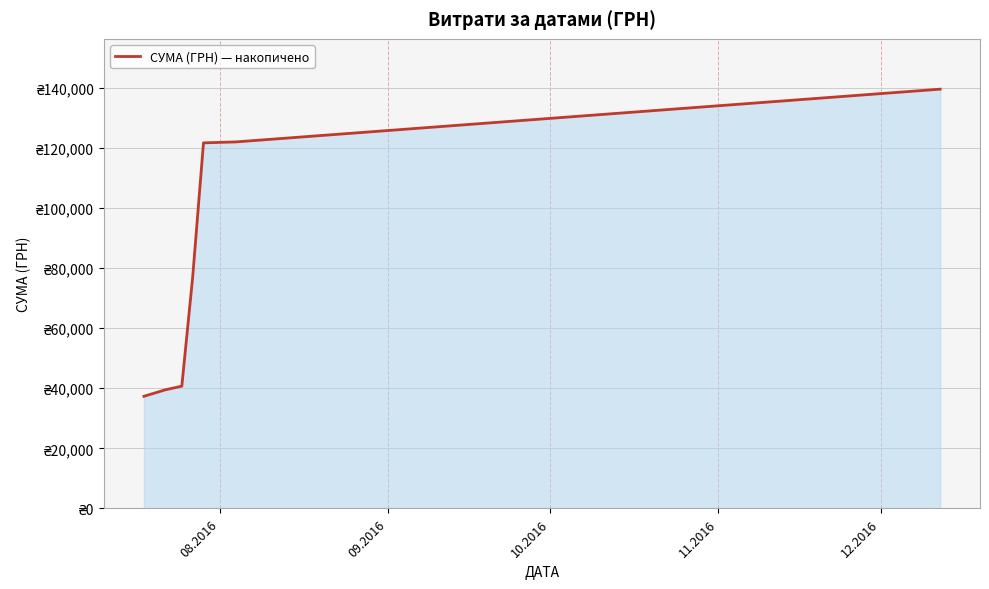

Does the chart have visible grid lines?

Yes